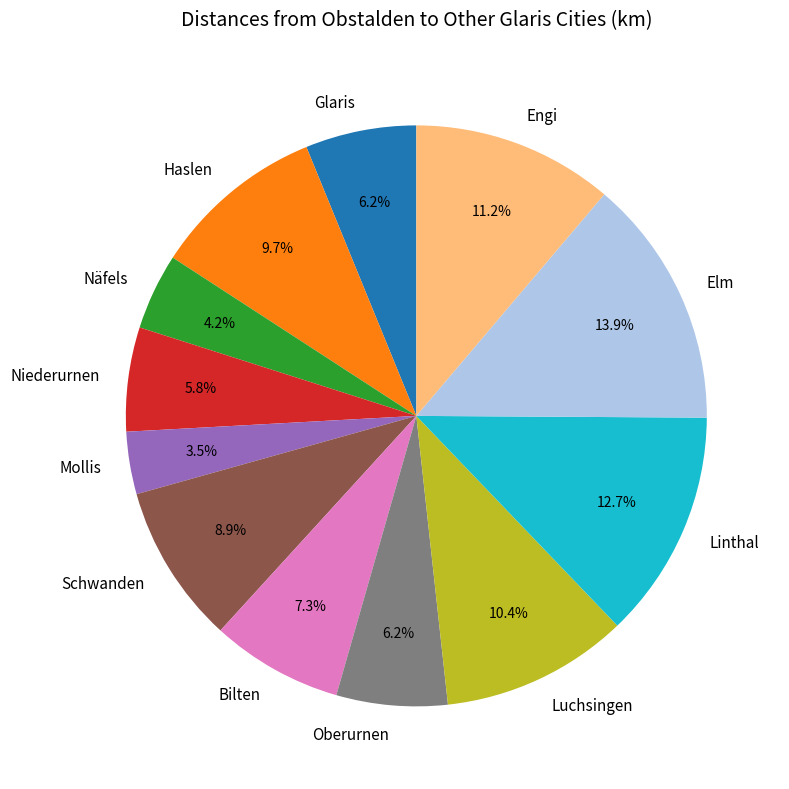

How many segments does this pie chart have?

12